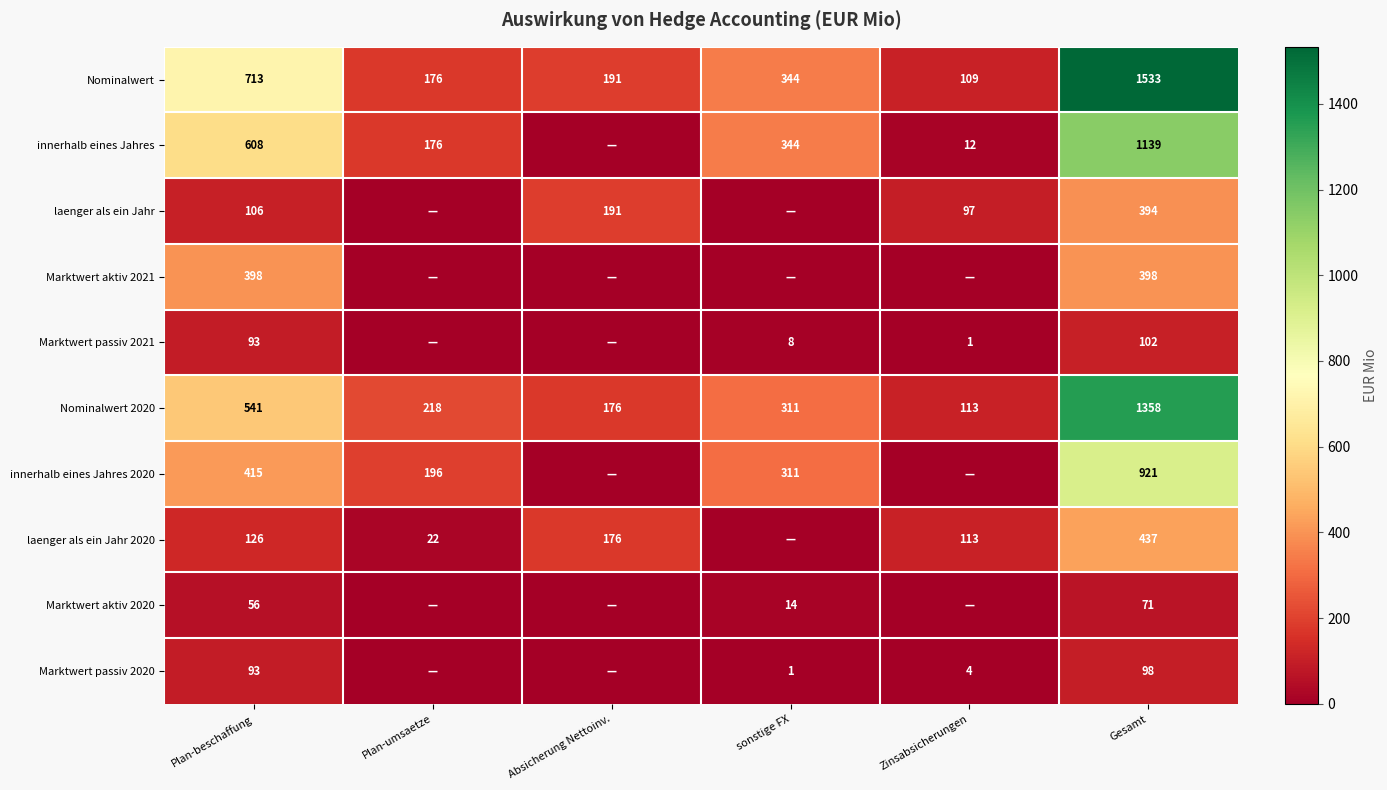

Is the value of Nominalwert 2020 at Plan-beschaffung greater than the value of Nominalwert at sonstige FX?

Yes